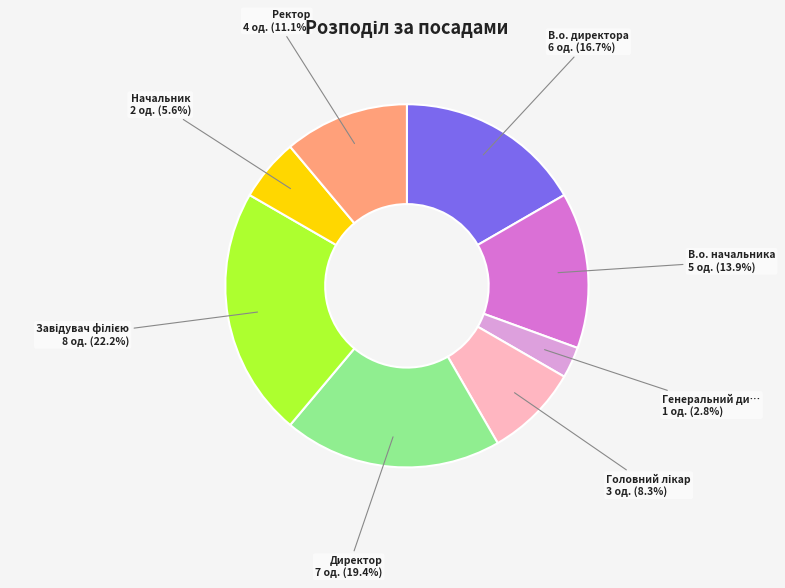

Is there any slice that represents more than half of the pie?

No